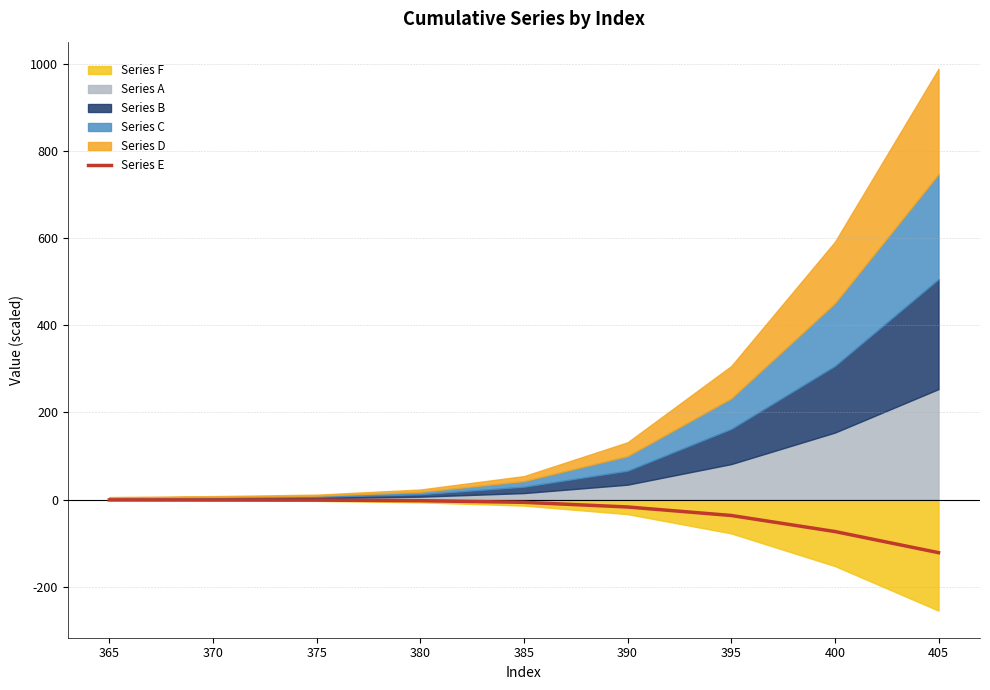

How many categories are shown in the chart?

9